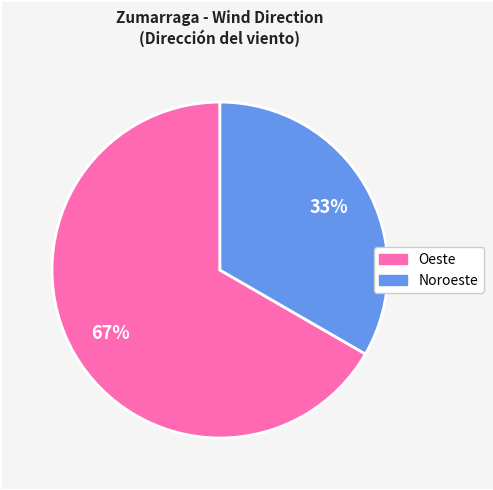

Rank the categories by value from lowest to highest.

Noroeste, Oeste